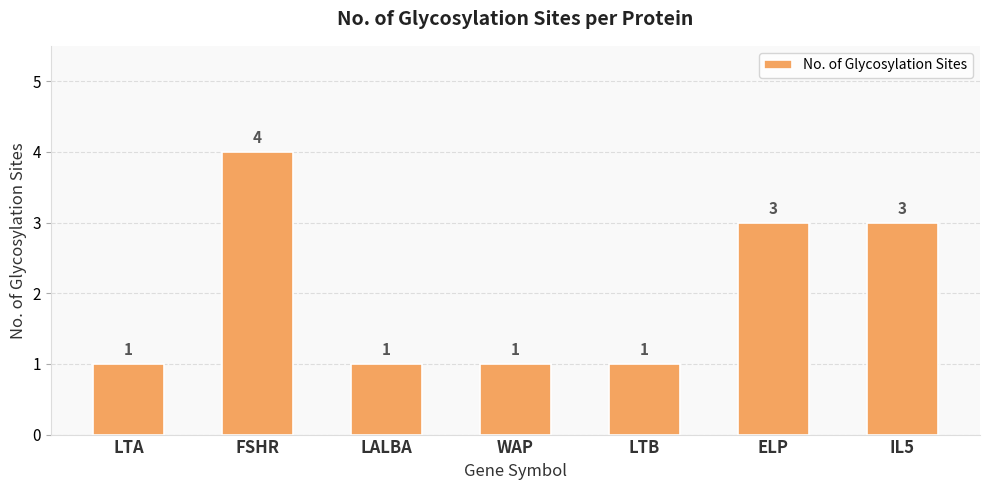

What position from the right is WAP?

4